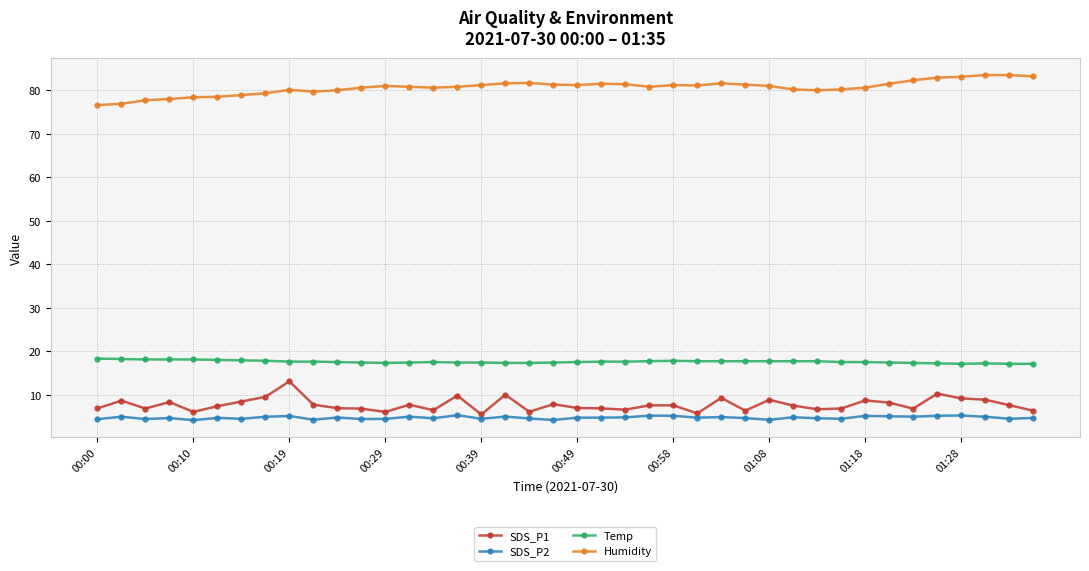

What is the minimum value for Humidity?

76.6